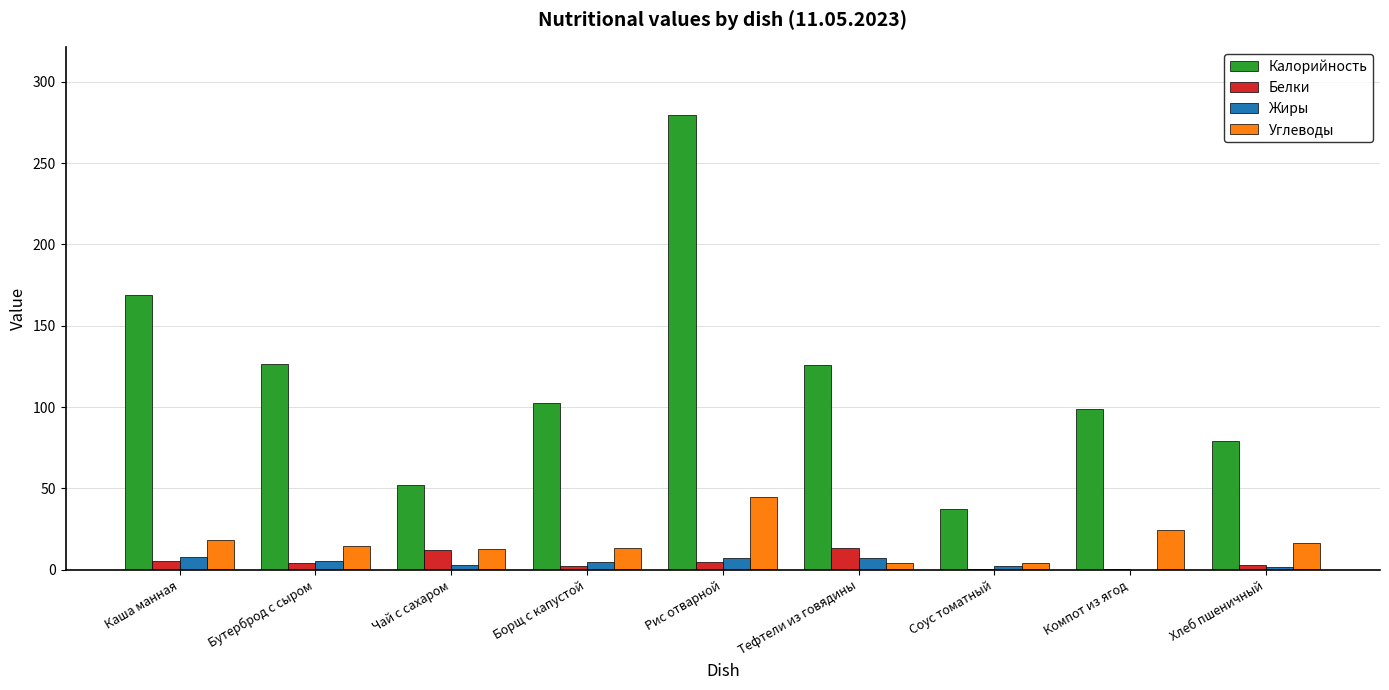

True or false: Белки has a value of 13.6 at Тефтели из говядины.

True